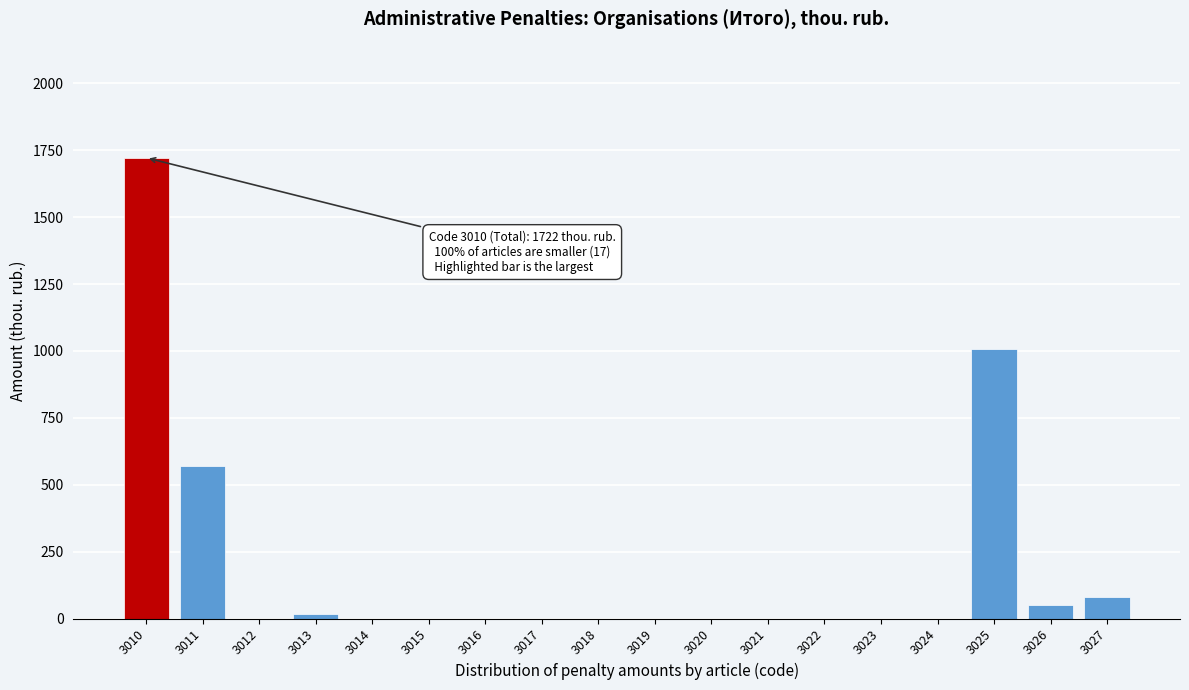

Reading left to right, extract all data points from this chart.

3010=1722	3011=571	3012=0	3013=16	3014=0	3015=0	3016=0	3017=0	3018=0	3019=0	3020=0	3021=0	3022=0	3023=0	3024=0	3025=1007	3026=49	3027=79